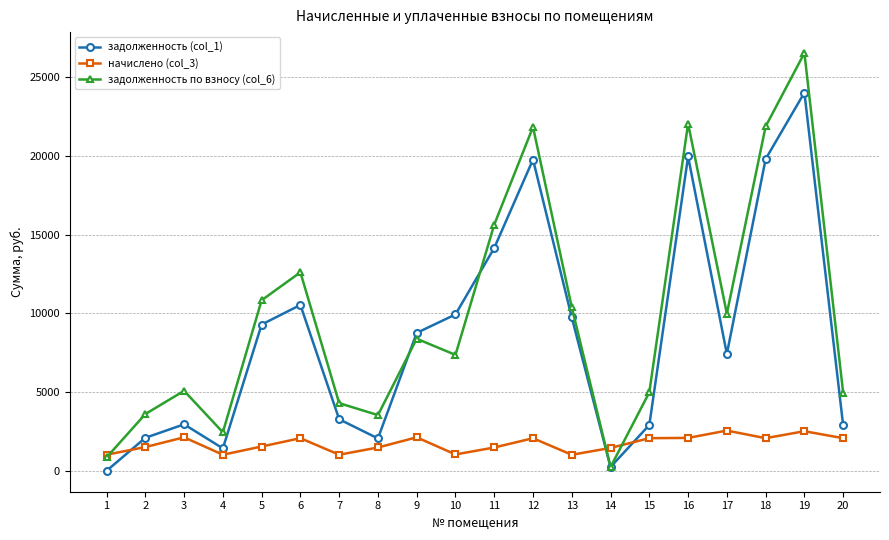

What is the highest value of the начислено (col_3) series?

2558.3